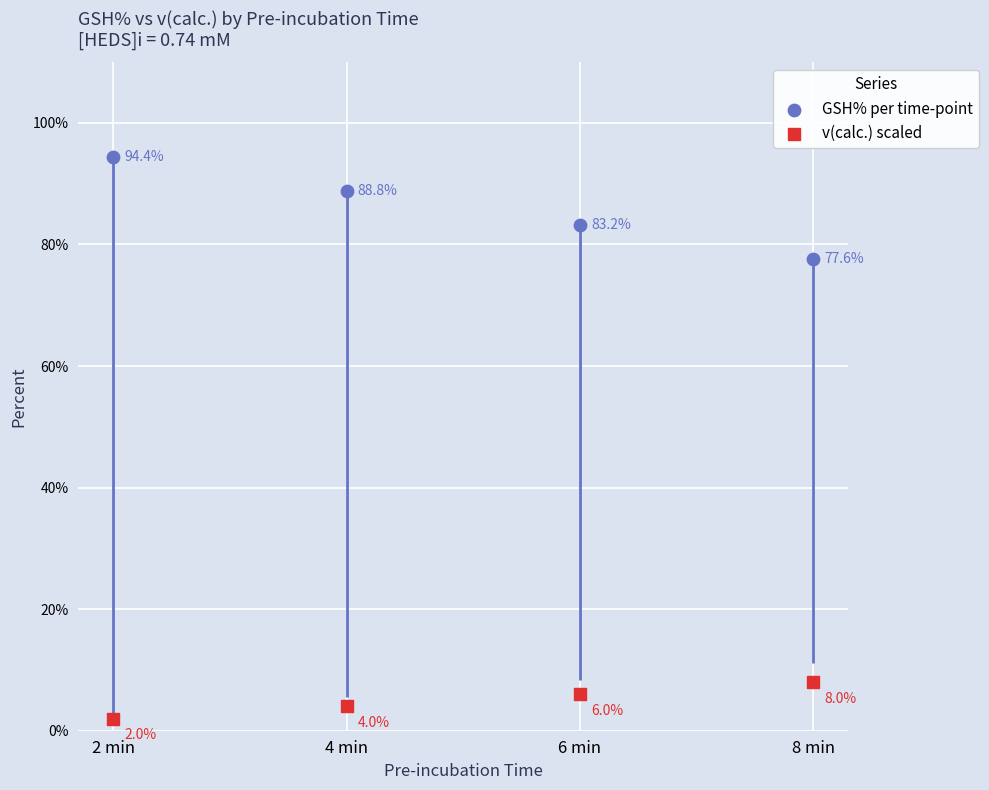

What are all the series names shown in the legend?

GSH% per time-point, v(calc.) scaled